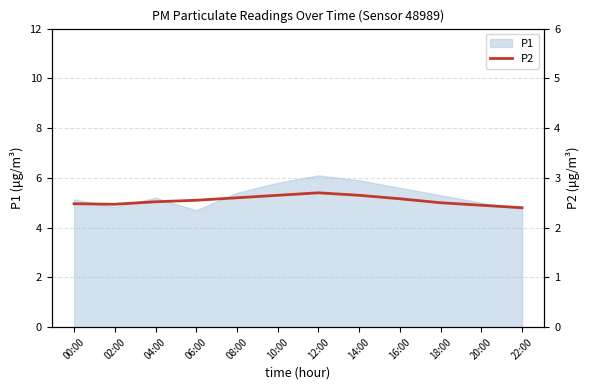

What is the minimum value for P1?

4.7